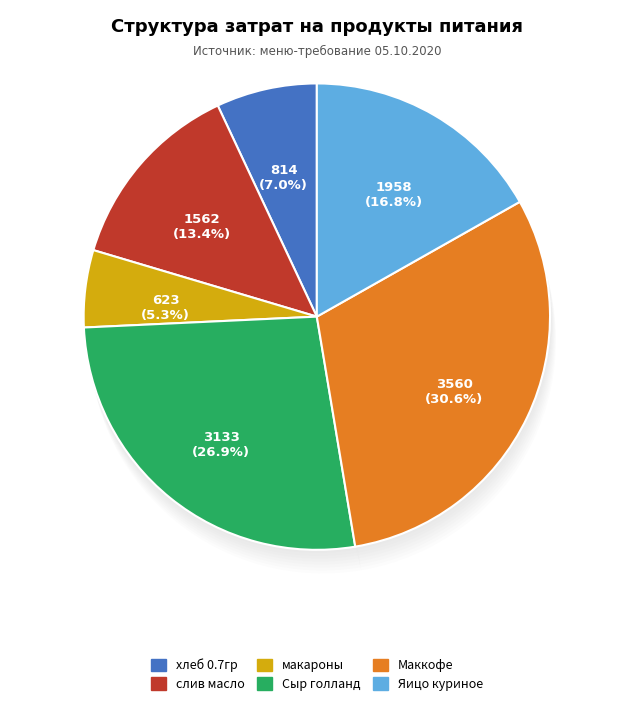

Between макароны and хлеб 0.7гр, which is larger?

хлеб 0.7гр